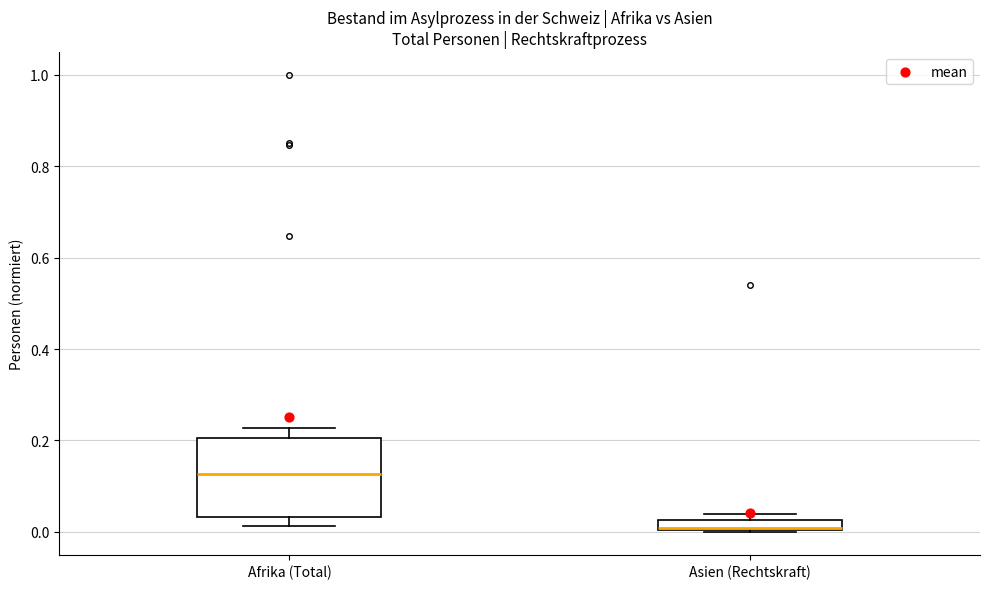

Where is the lower edge of the box for Asien (Rechtskraft) on the y-axis? The values are not printed on the chart, so give them approximately, as read against the axis.

0.00